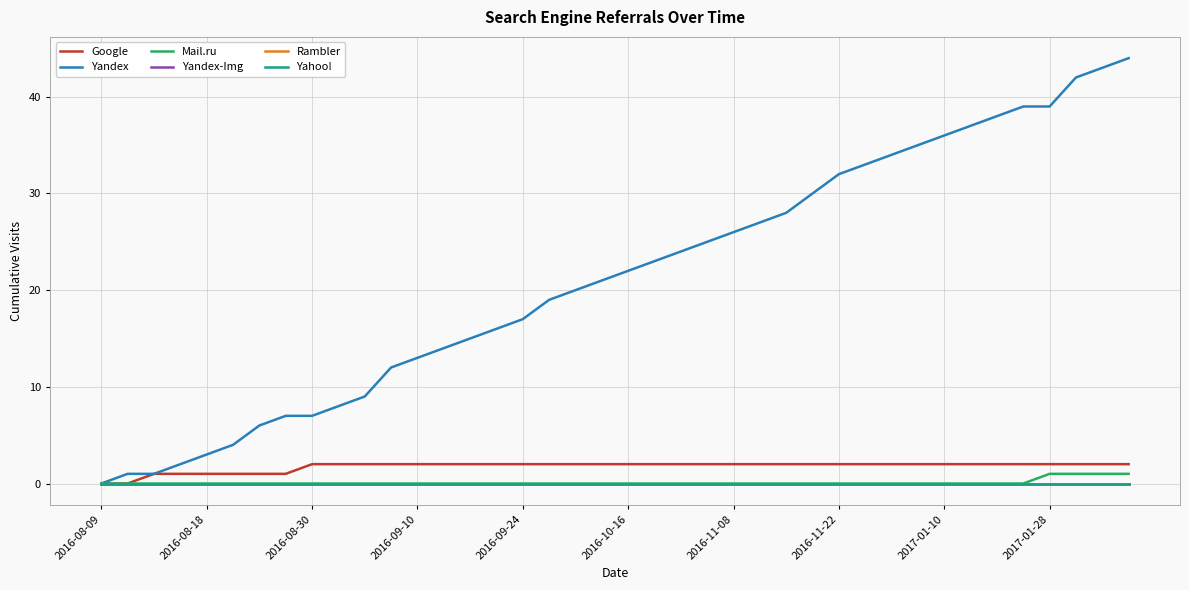

Is this an area chart (filled region under the line)?

No